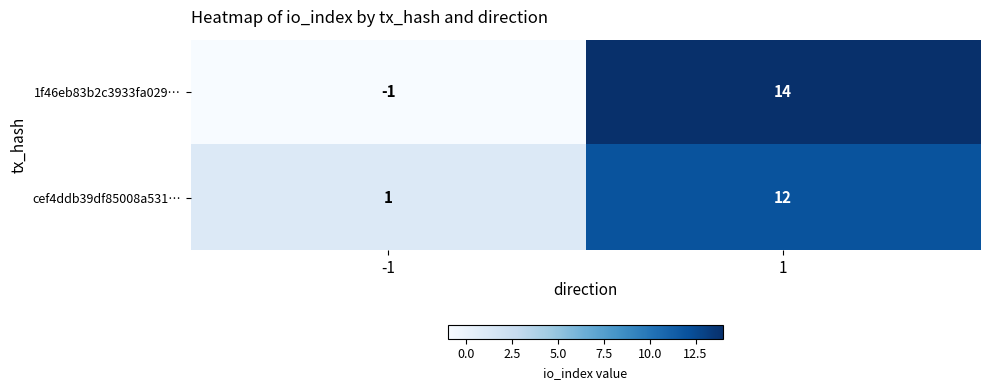

Count the number of data series in this chart.

2